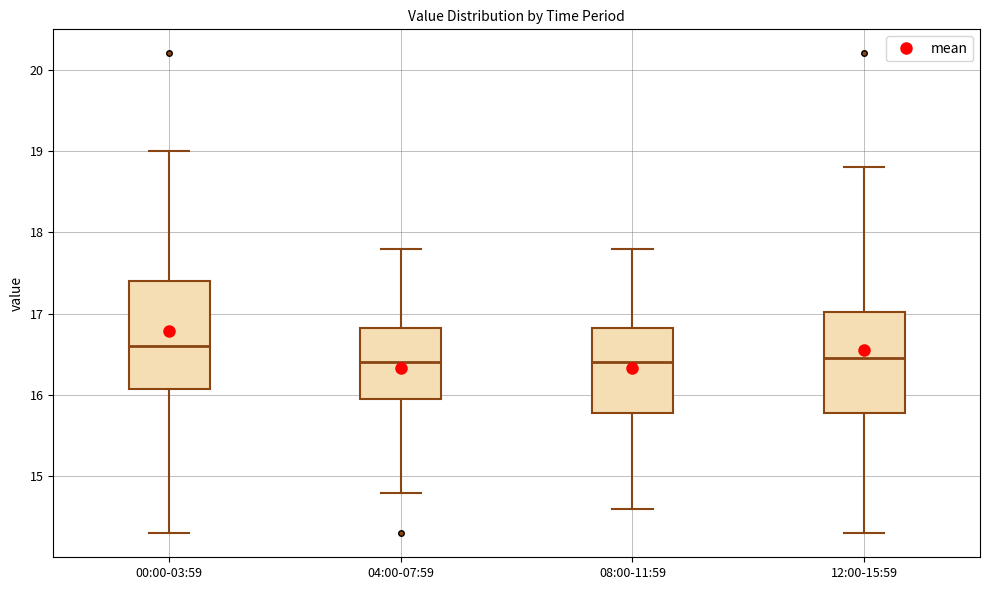

Where does the median line of the box for 00:00-03:59 sit on the y-axis? The values are not printed on the chart, so give them approximately, as read against the axis.

16.6